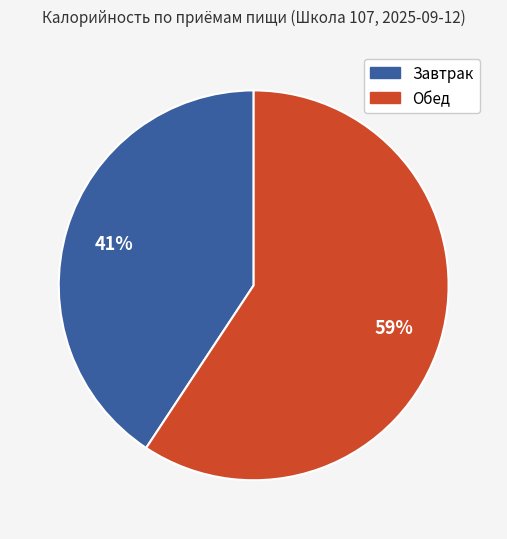

Is there a majority slice in this chart?

Yes